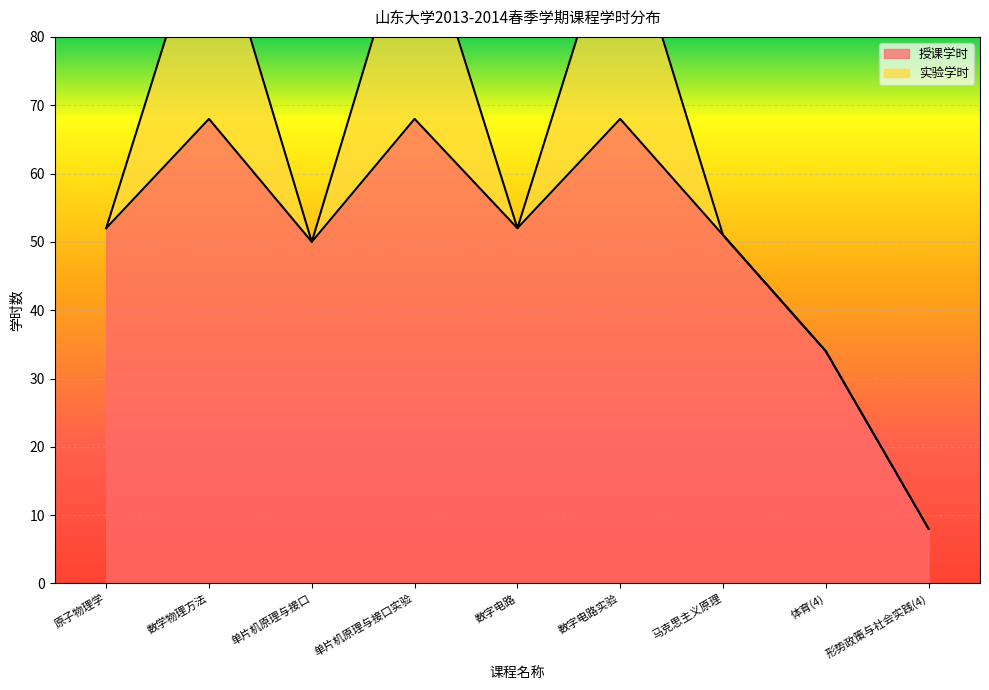

The chart shows a value of 50 at 单片机原理与接口. True or false?

True